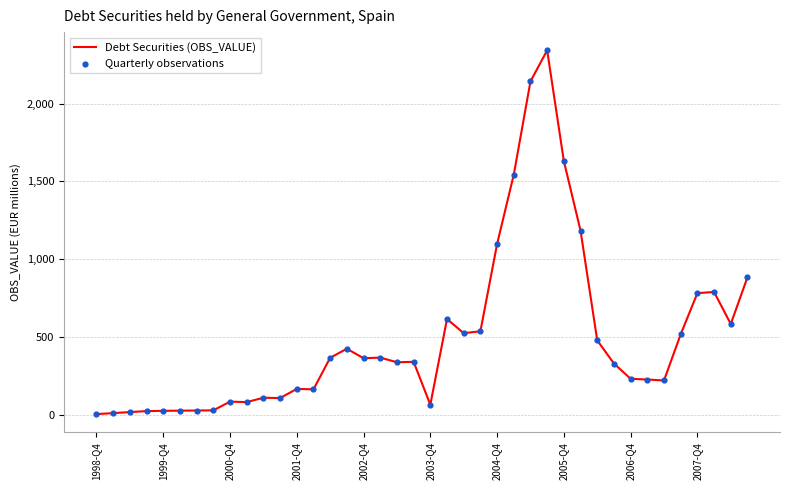

What is the difference between the maximum and minimum values?

2338